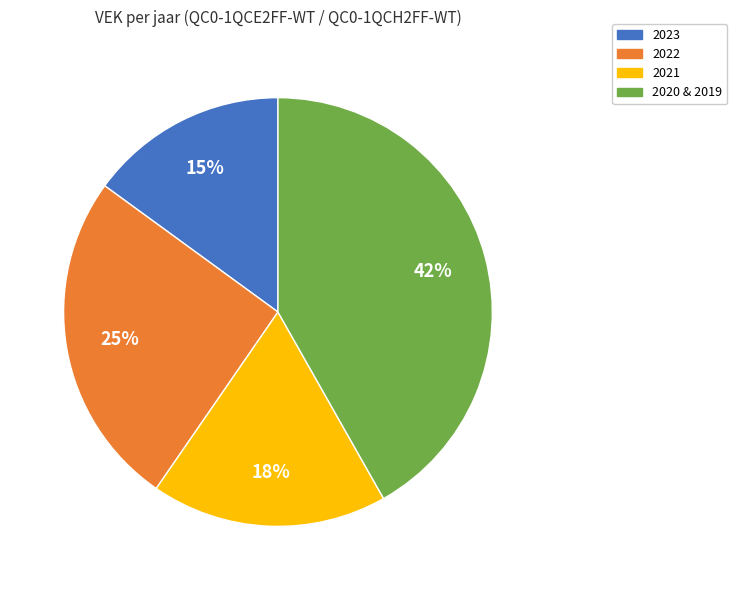

To the nearest percent, what is the average slice percentage?

25%